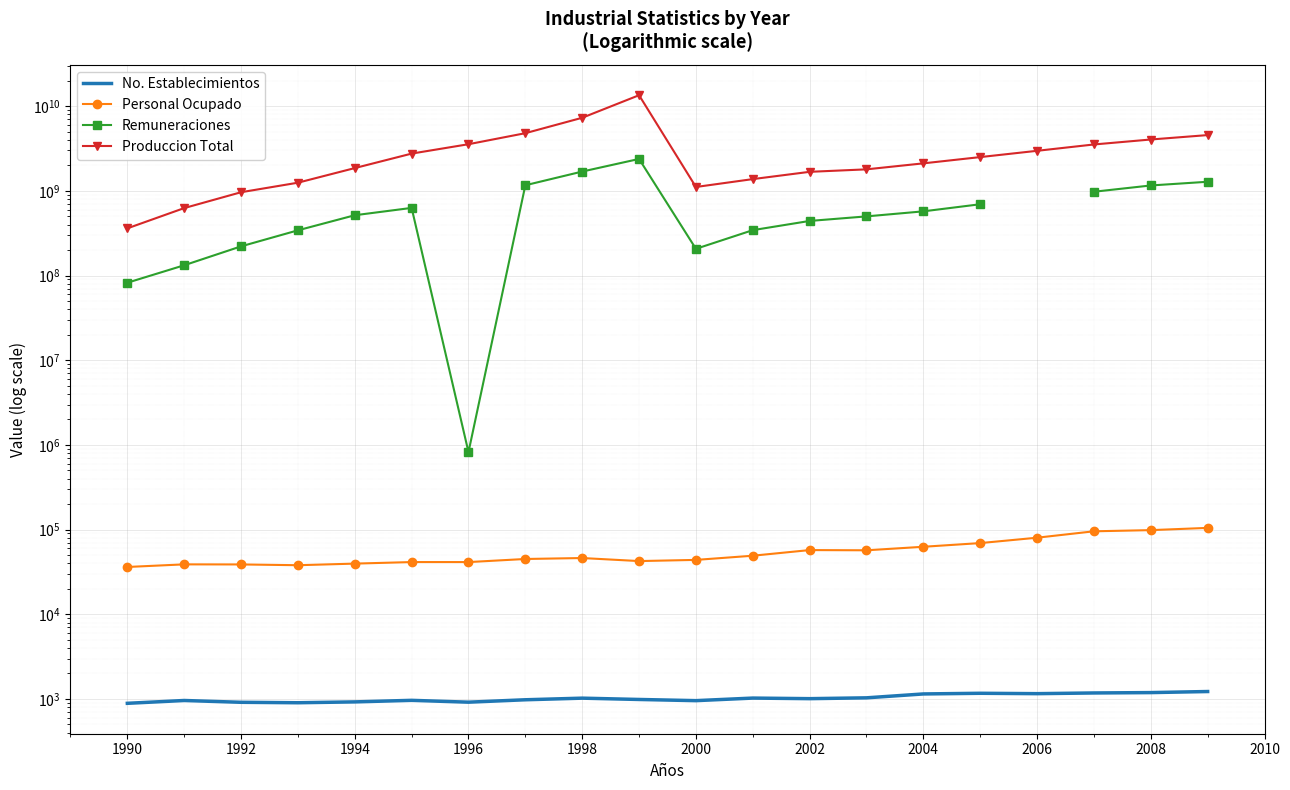

What is the smallest value displayed?

889.0